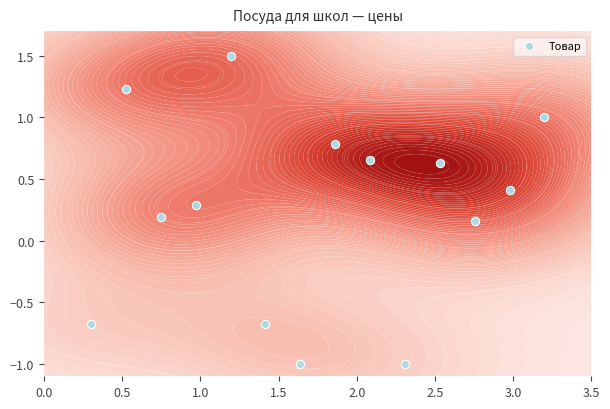

How many values are below zero?

4